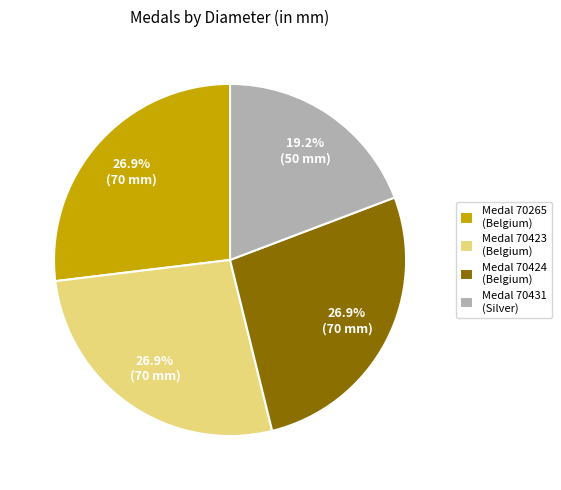

Approximately how many times larger is the value at Medal 70265 (Belgium) compared to Medal 70423 (Belgium)?

1.0